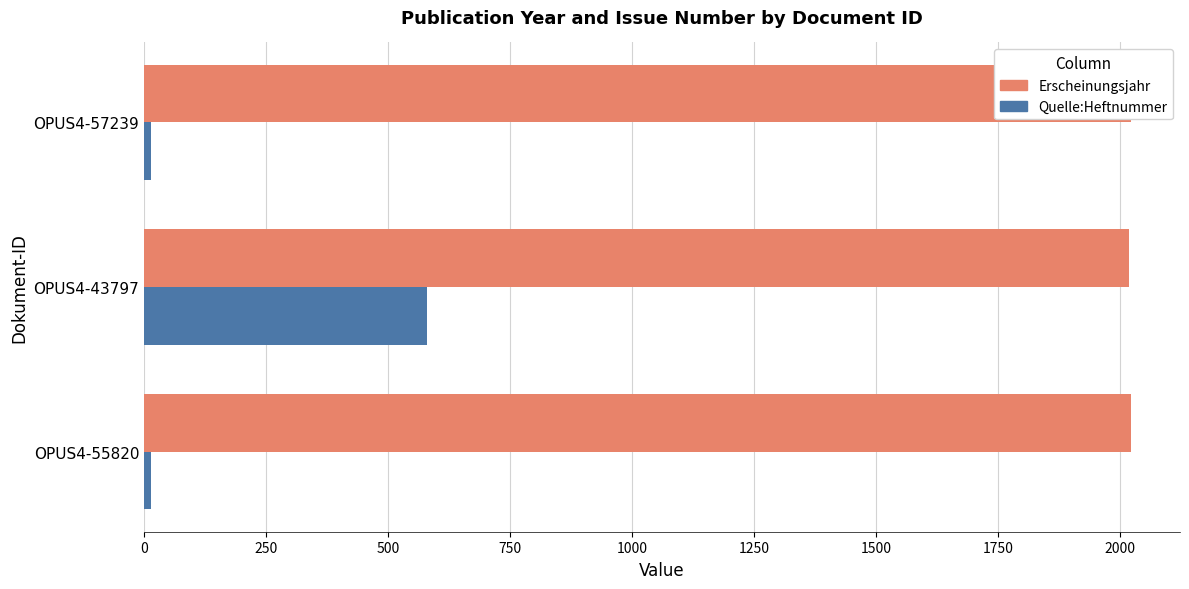

Is it true that Quelle:Heftnummer equals 912 at 250?

False